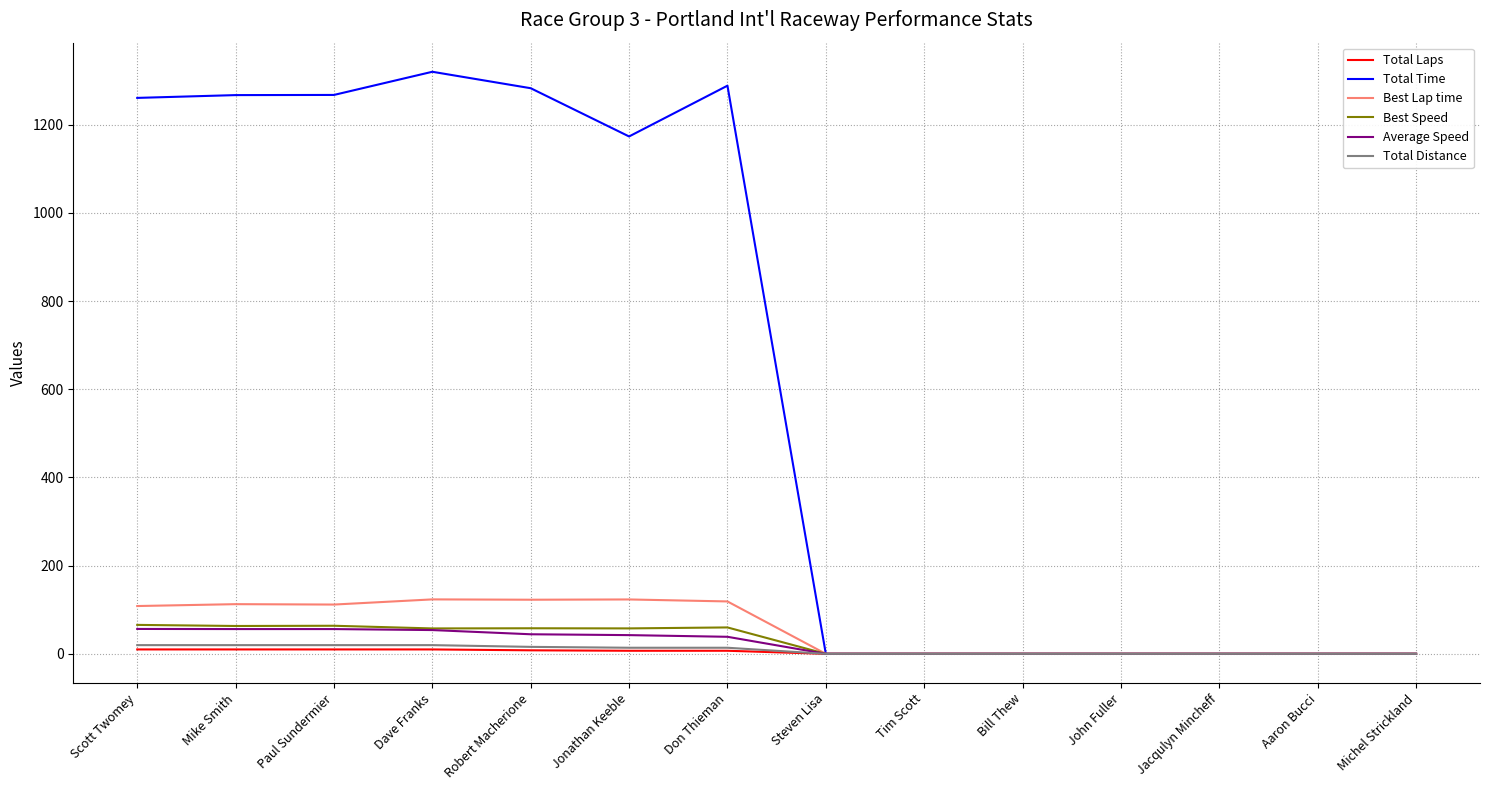

Is the value of Total Distance at Don Thieman greater than the value of Best Lap time at Dave Franks?

No